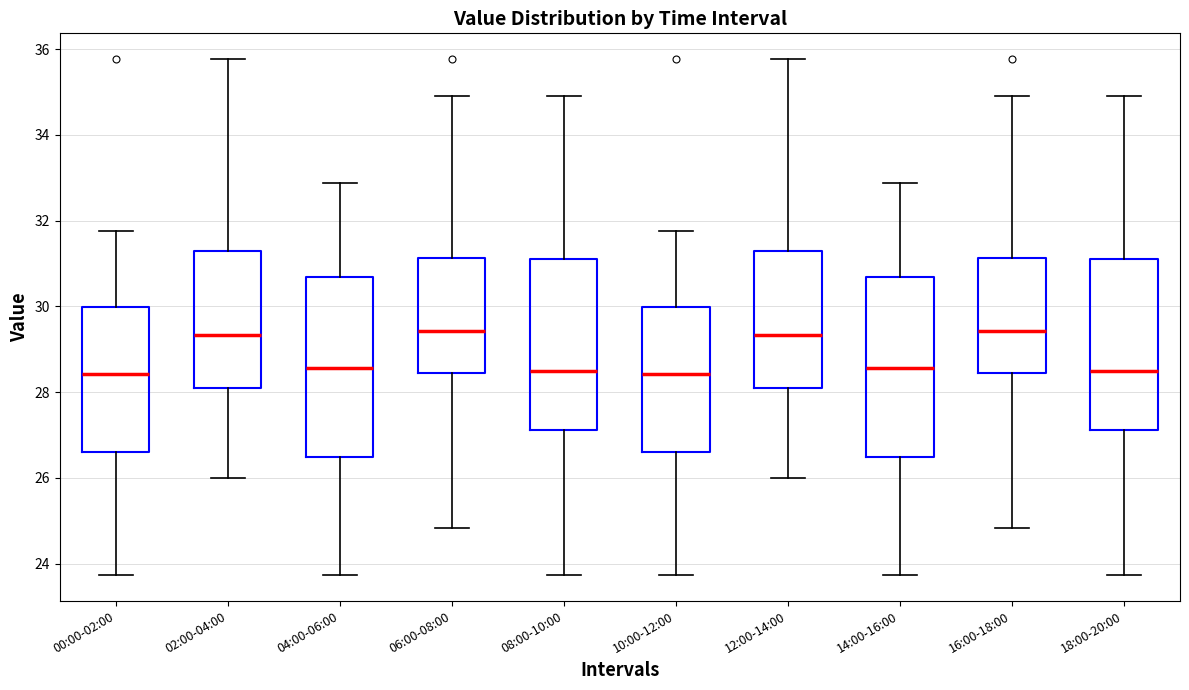

Reading left to right, read every box against the y-axis: the position of its median line, the range the box covers, and the ends of its whiskers. The values are not printed on the chart, so give them approximately, as read against the axis.

00:00-02:00: median 28.4, box 26.6 to 30.0, whiskers 23.8 to 31.8
02:00-04:00: median 29.4, box 28.0 to 31.2, whiskers 26.0 to 35.8
04:00-06:00: median 28.6, box 26.4 to 30.6, whiskers 23.8 to 32.8
06:00-08:00: median 29.4, box 28.4 to 31.2, whiskers 24.8 to 35.0
08:00-10:00: median 28.4, box 27.2 to 31.0, whiskers 23.8 to 35.0
10:00-12:00: median 28.4, box 26.6 to 30.0, whiskers 23.8 to 31.8
12:00-14:00: median 29.4, box 28.0 to 31.2, whiskers 26.0 to 35.8
14:00-16:00: median 28.6, box 26.4 to 30.6, whiskers 23.8 to 32.8
16:00-18:00: median 29.4, box 28.4 to 31.2, whiskers 24.8 to 35.0
18:00-20:00: median 28.4, box 27.2 to 31.0, whiskers 23.8 to 35.0